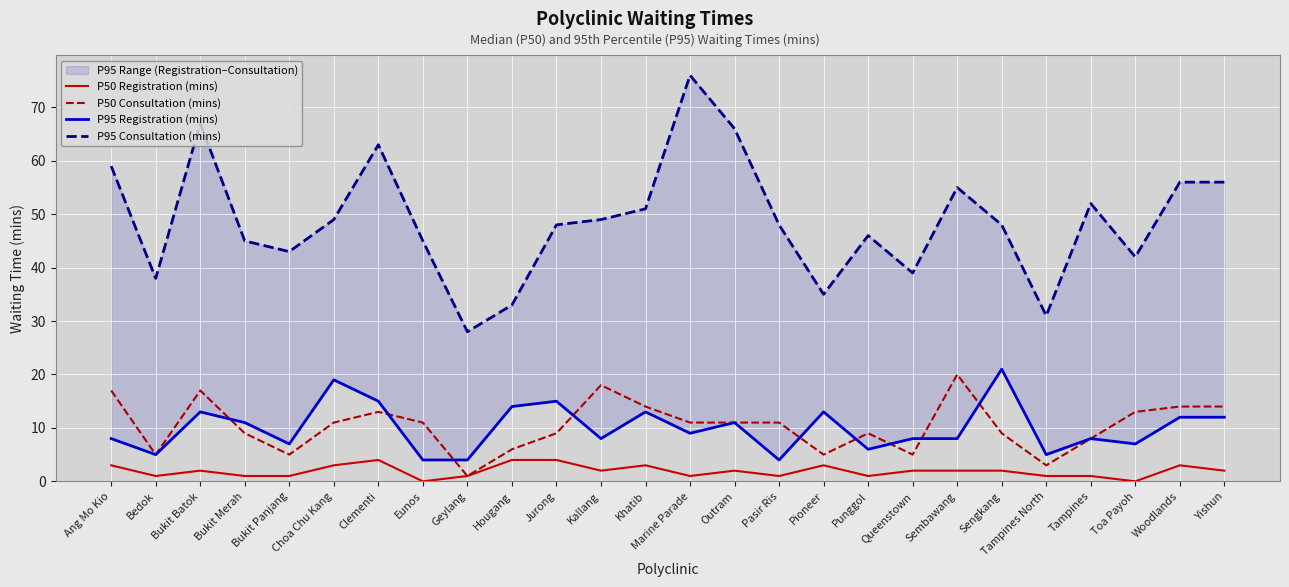

The P50 Consultation (mins) series shows 17 at Bukit Batok. True or false?

True